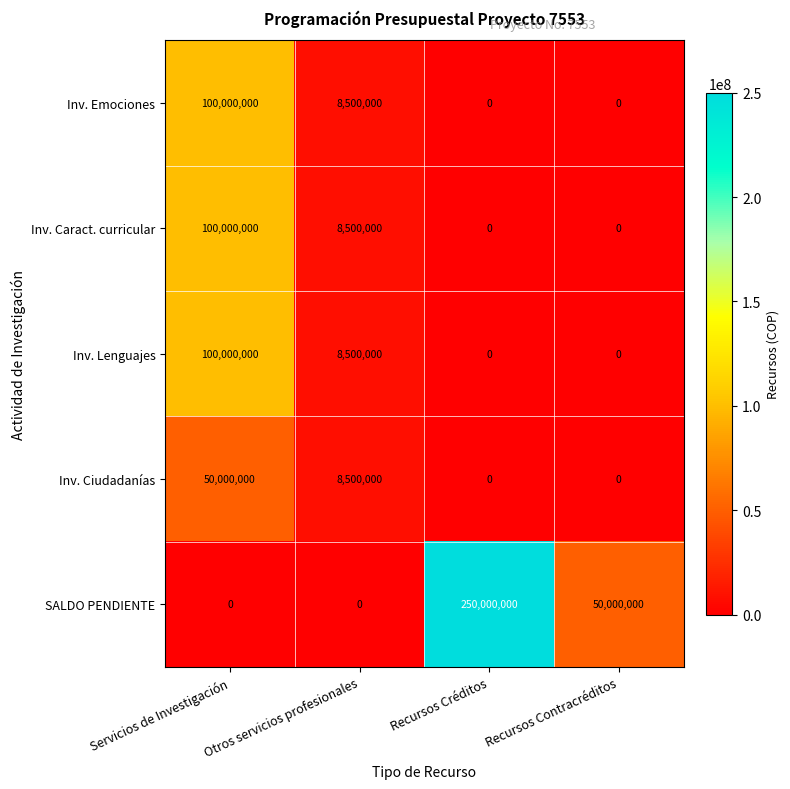

Count the SALDO PENDIENTE values in the range 0 to 250000000.

4